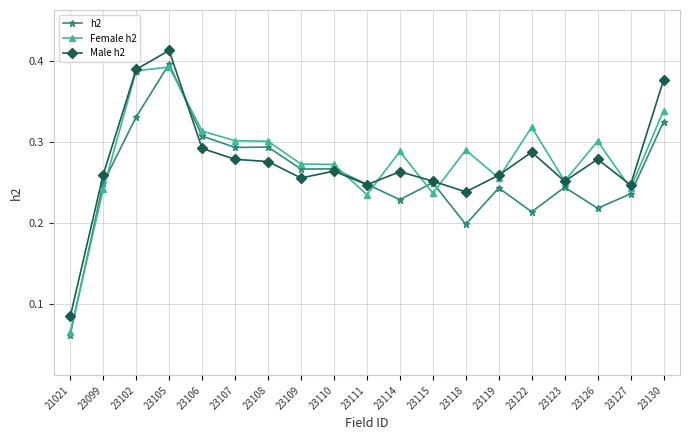

True or false: Female h2 has more than 0 interior local peaks.

True